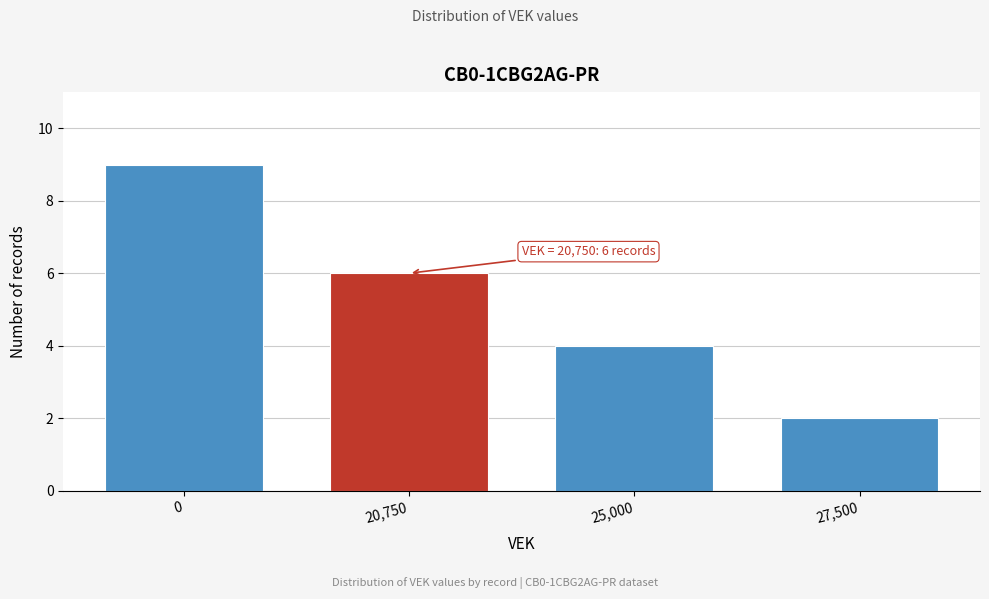

Reading left to right, what are all the values shown in this chart?

9	6	4	2